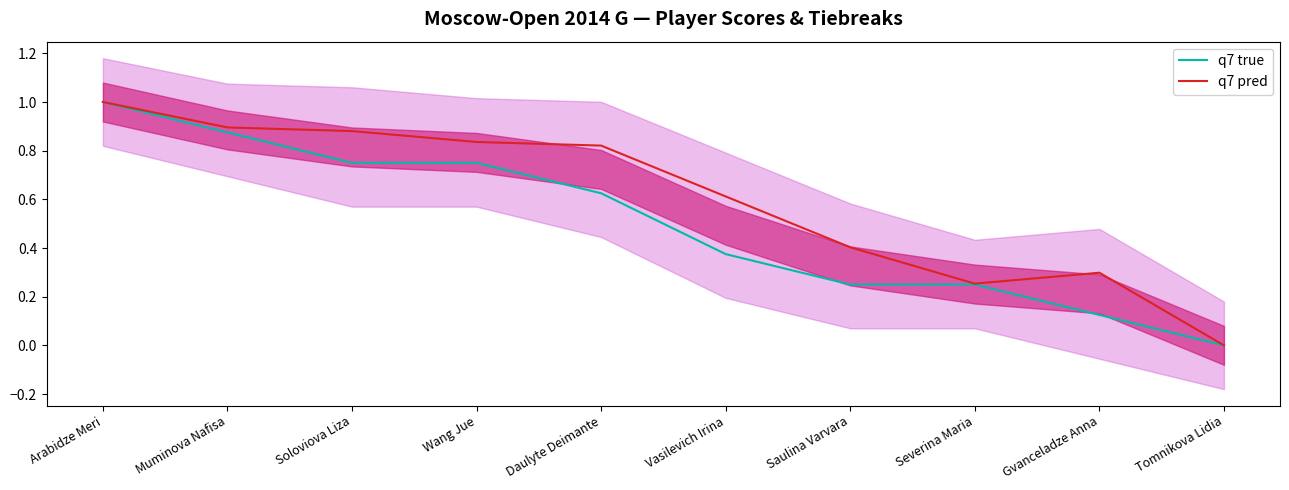

What is the average value of the q7 pred series?

0.6